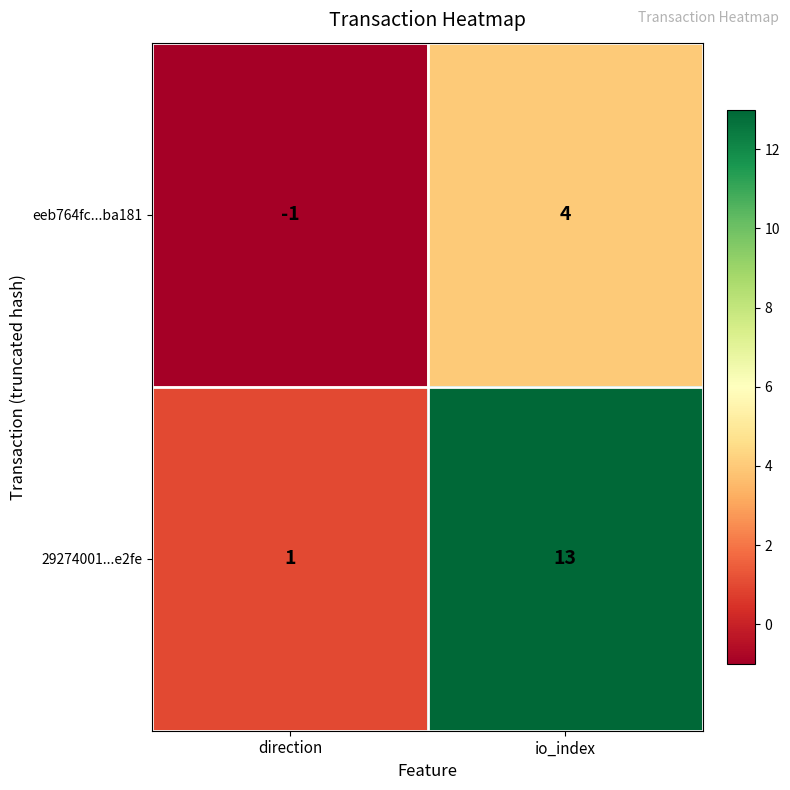

What is the sum of the 29274001...e2fe values at io_index and direction?

14